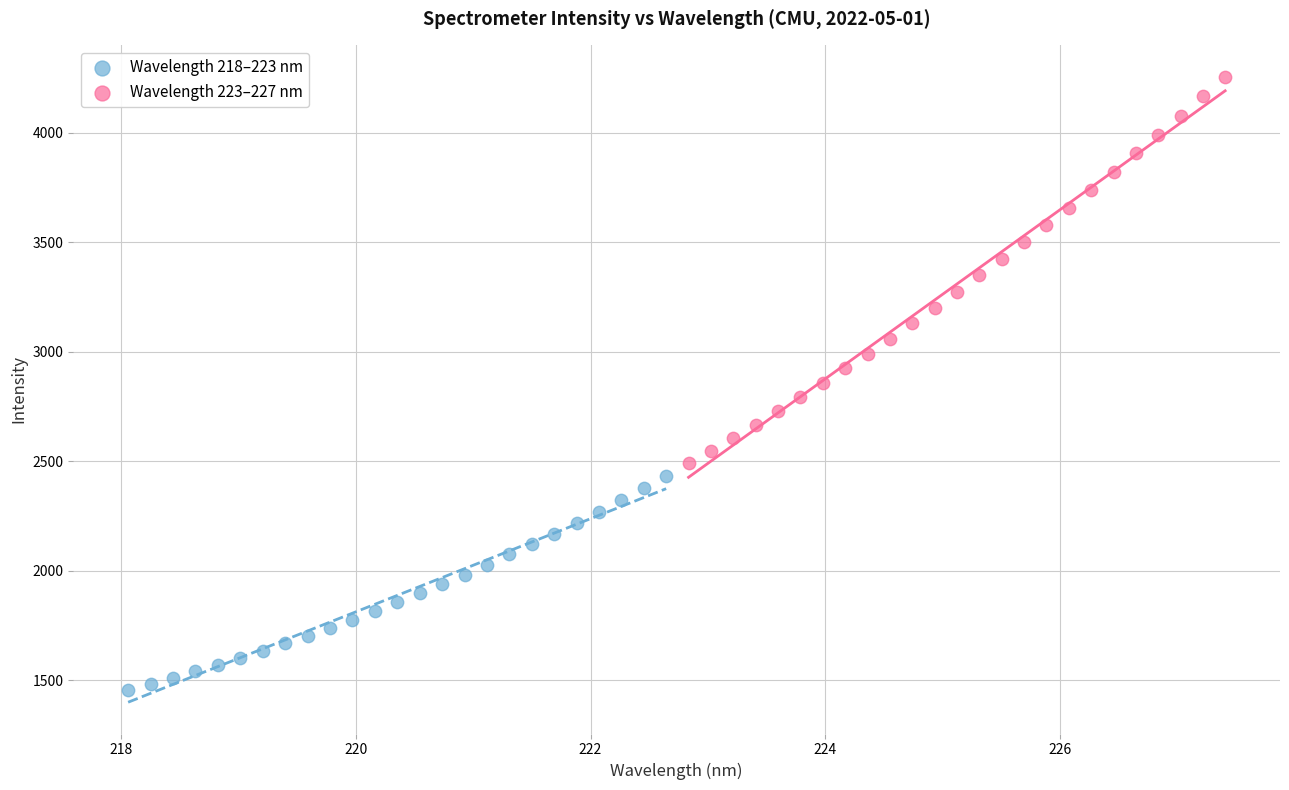

Which series contains the lowest Y value?

Wavelength 218–223 nm